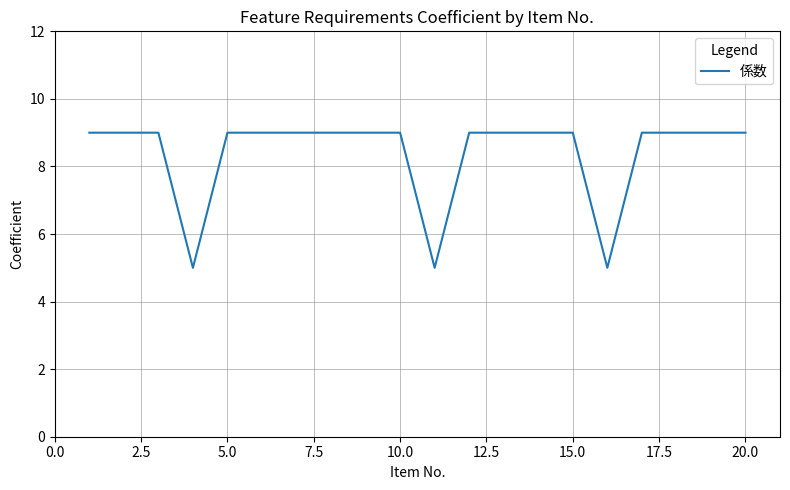

What is the maximum value shown in the chart?

9